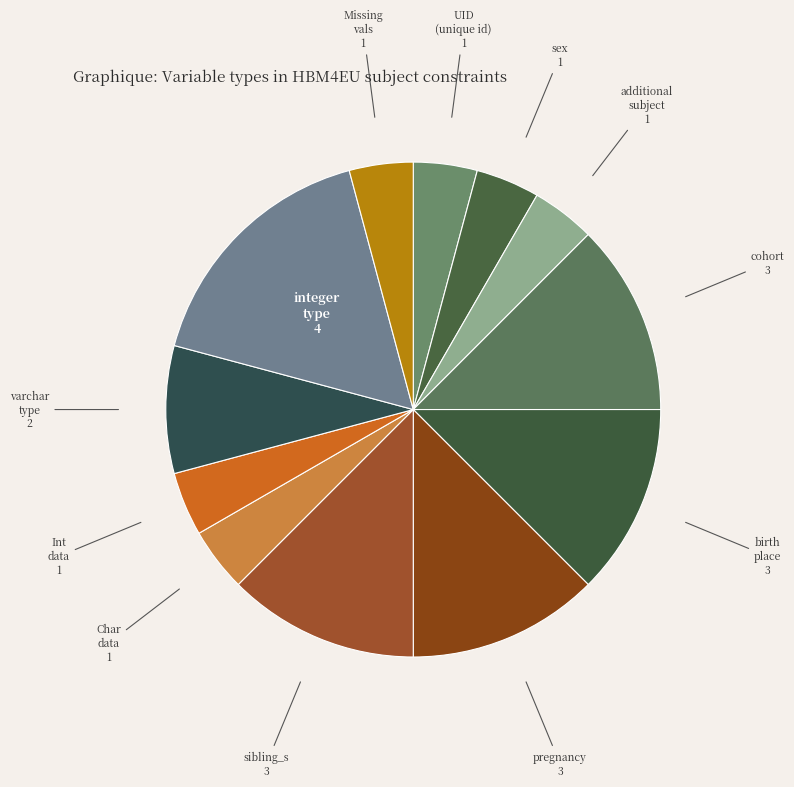

Count the number of slices in the pie.

12